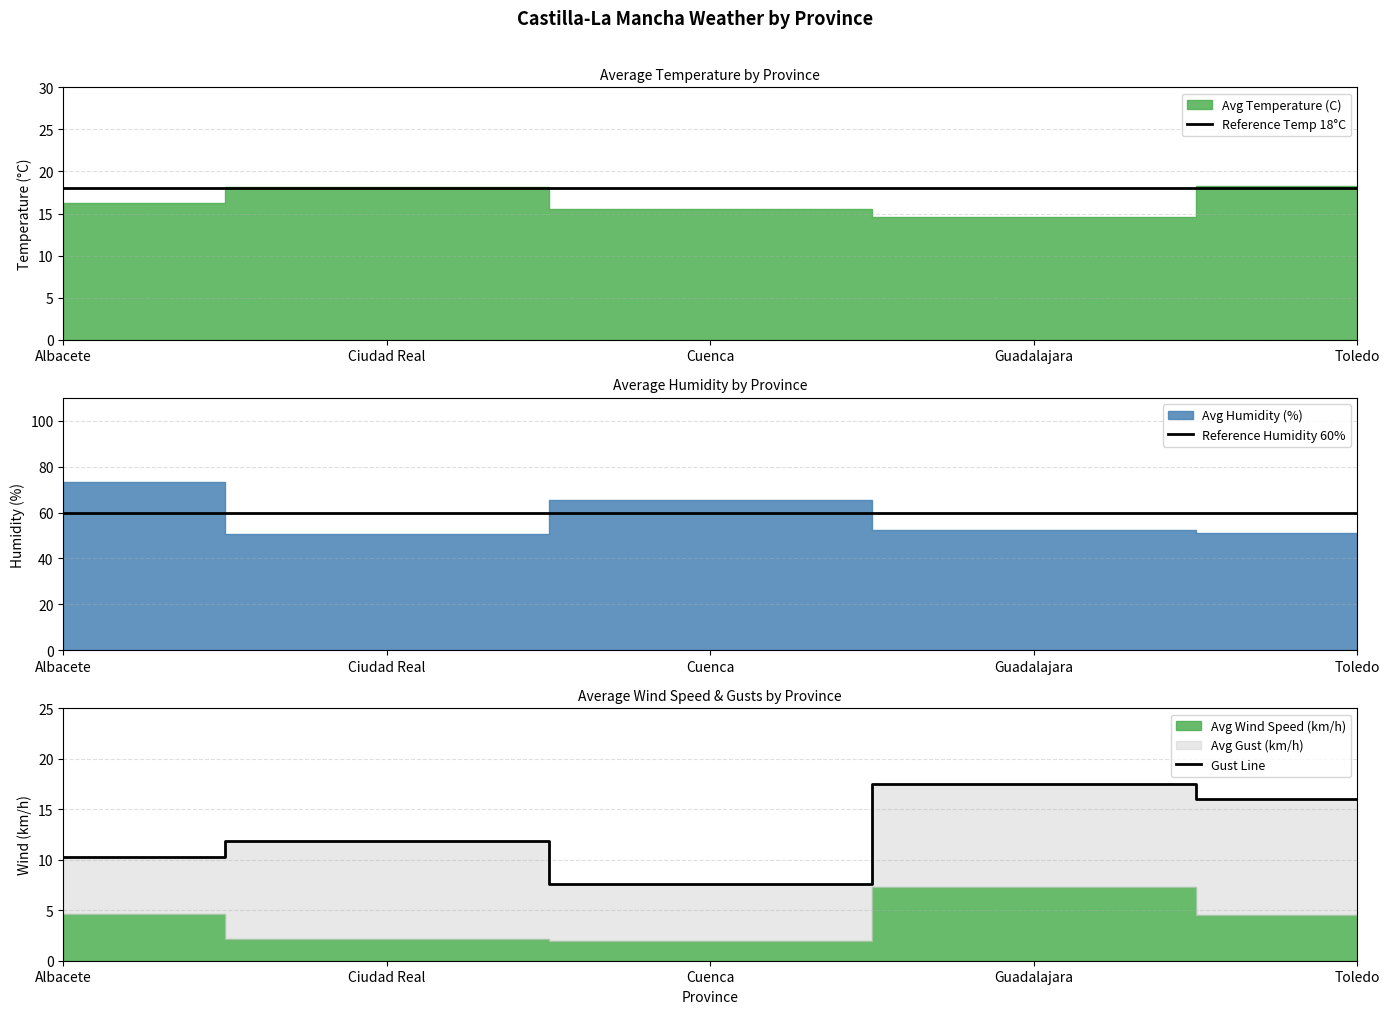

True or false: Reference Temp 18°C has more than 0 points higher than both neighbors.

False